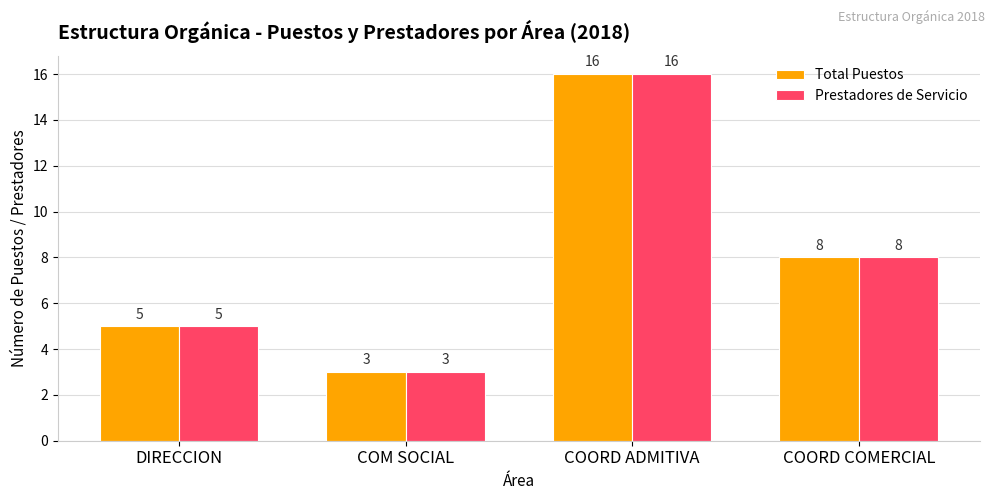

Which label corresponds to the smallest value in the chart?

COM SOCIAL